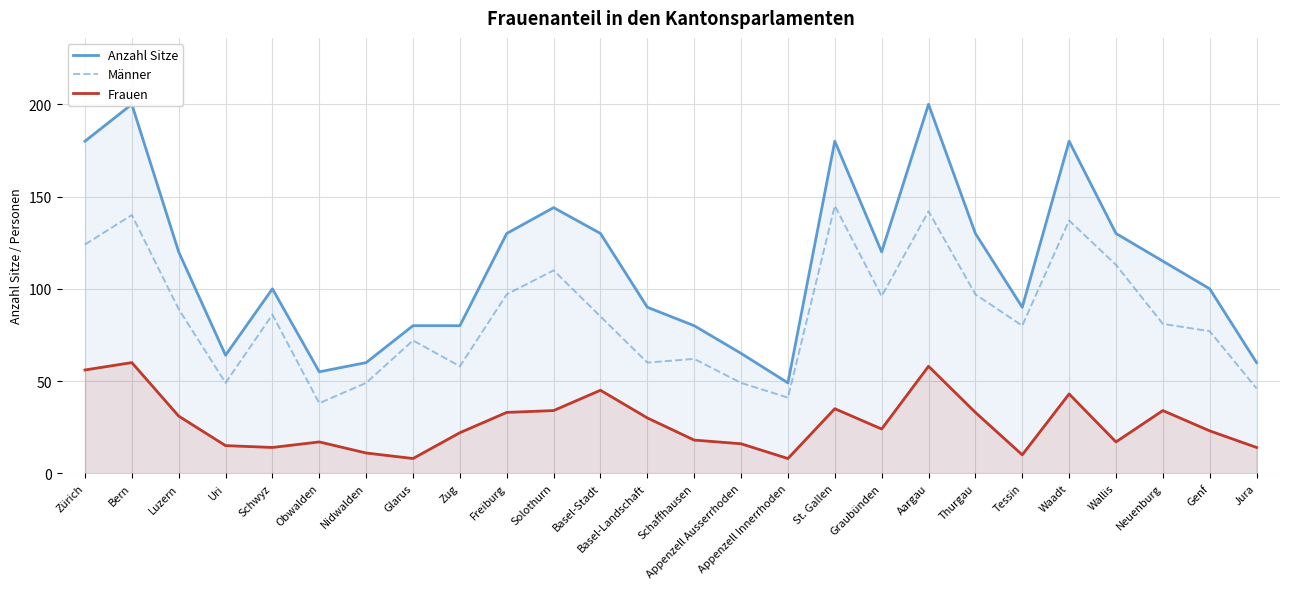

Where is the first local minimum for Frauen?

Schwyz